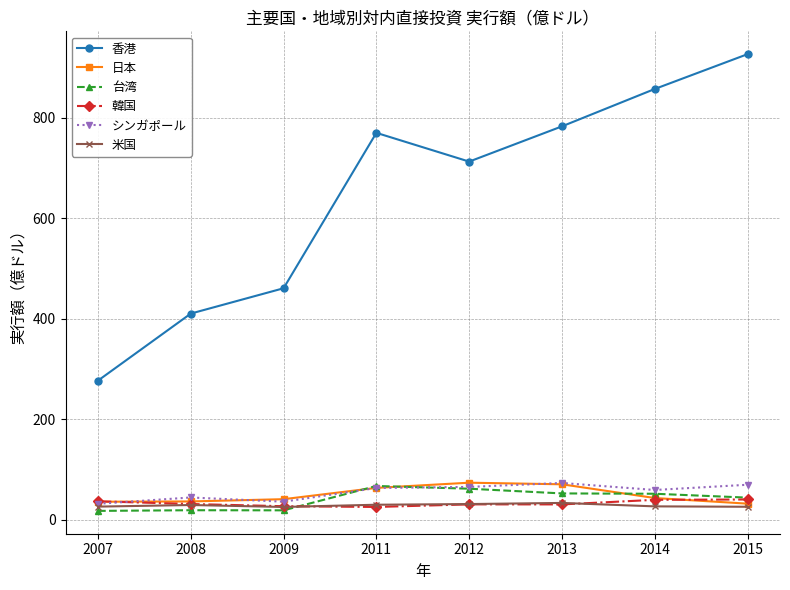

Which series has the widest spread of values?

香港